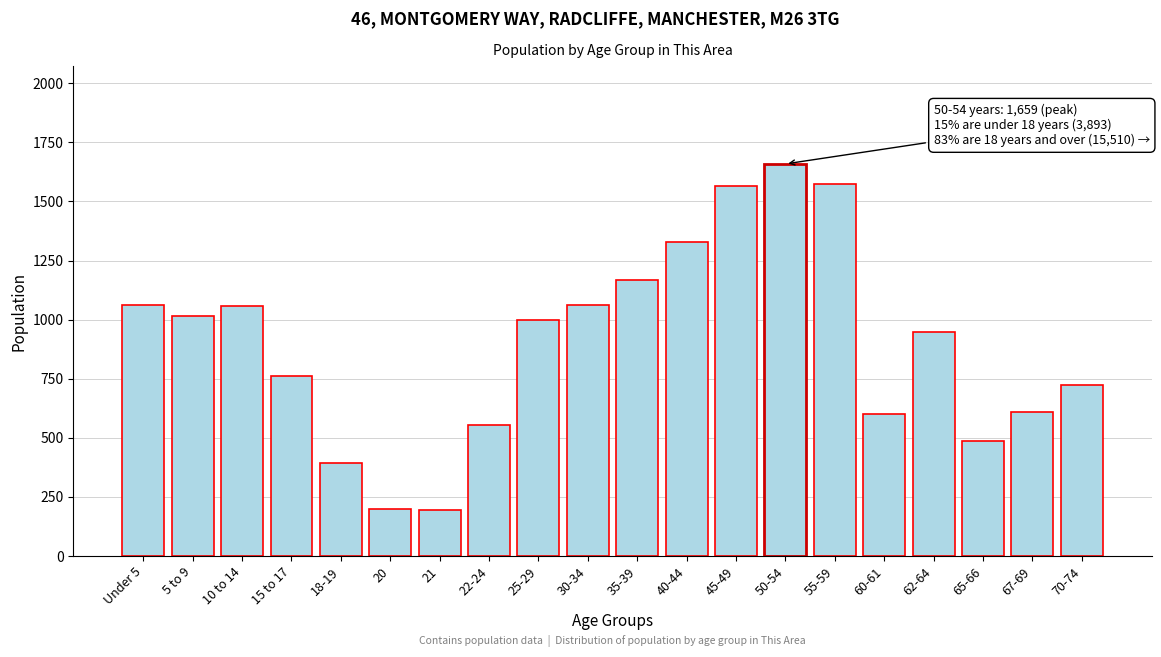

The value at 62-64 is 507. True or false?

False